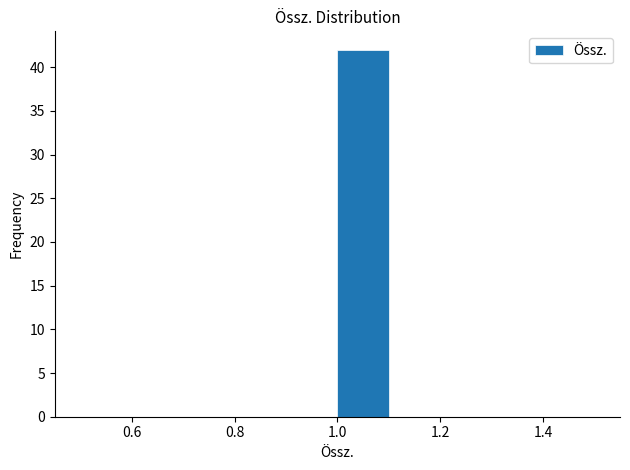

Reading left to right, transcribe this chart: for each bar, give the range it covers on the x-axis and its height. The values are not printed on the chart, so give them approximately, as read against the axis.

0.5 to 0.6: 0
0.6 to 0.7: 0
0.7 to 0.8: 0
0.8 to 0.9: 0
0.9 to 1.0: 0
1.0 to 1.1: 42
1.1 to 1.2: 0
1.2 to 1.3: 0
1.3 to 1.4: 0
1.4 to 1.5: 0